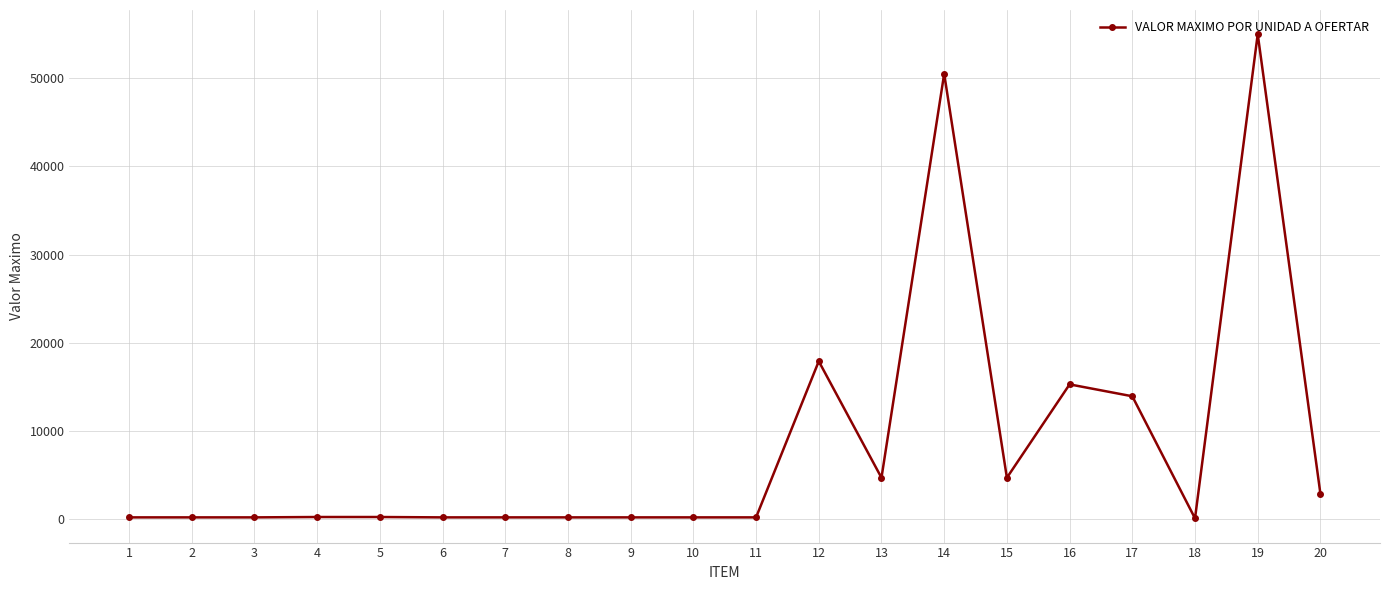

What is the maximum value shown in the chart?

55017